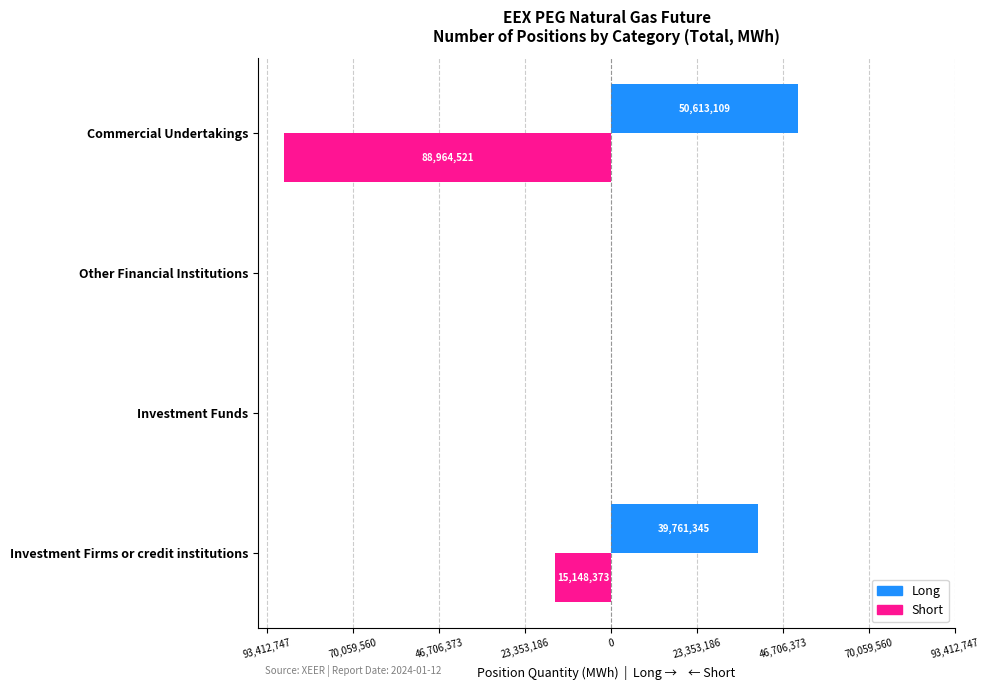

What are all the series names shown in the legend?

Long, Short